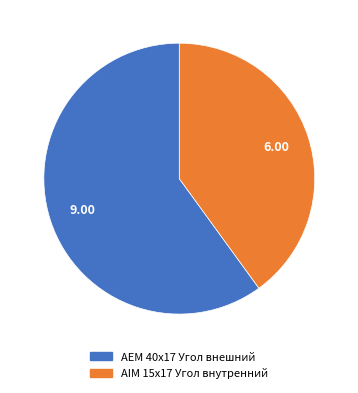

Do AEM 40x17 Угол внешний and AIM 15x17 Угол внутренний together represent more than half of the pie?

Yes